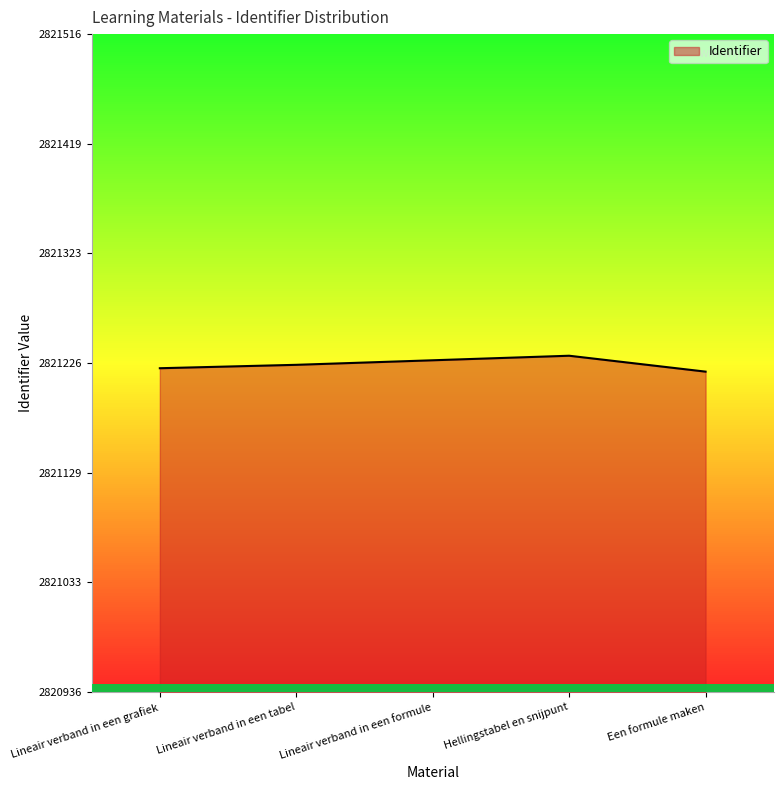

Is it true that the value at Een formule maken is 1177790?

False